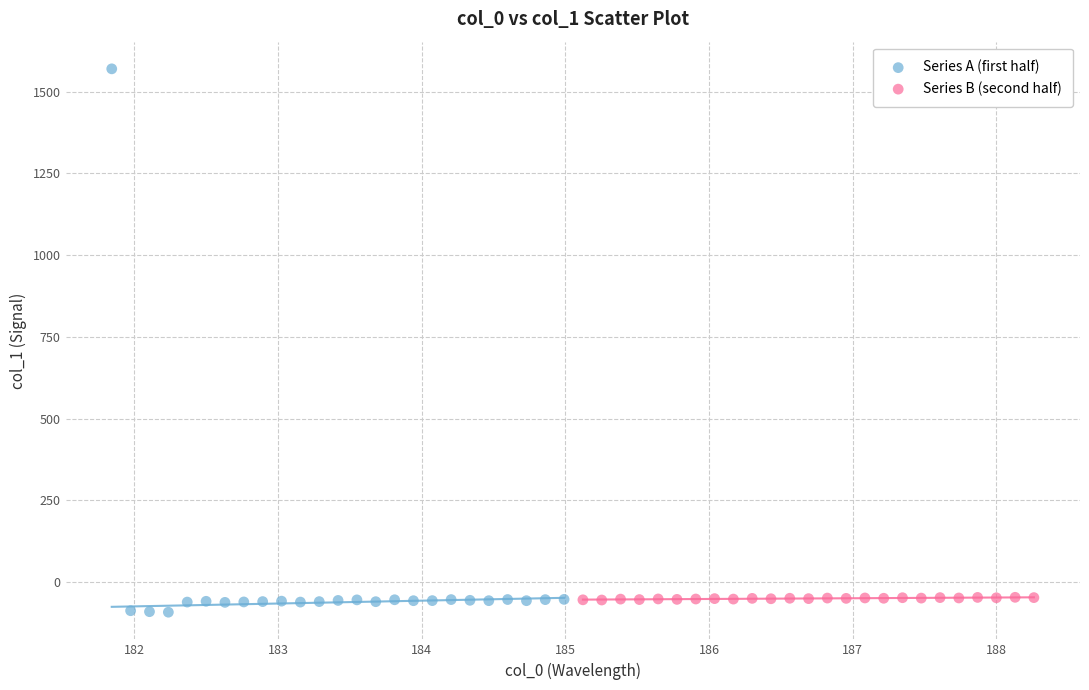

Which series has the largest Y range (max minus min)?

Series A (first half)